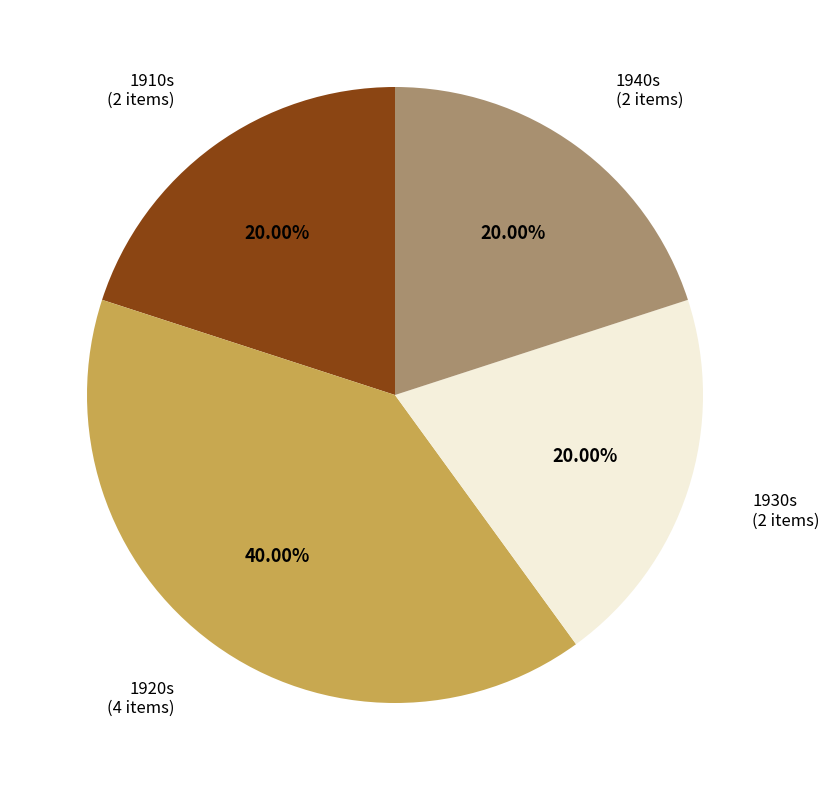

Is there a majority slice in this chart?

No